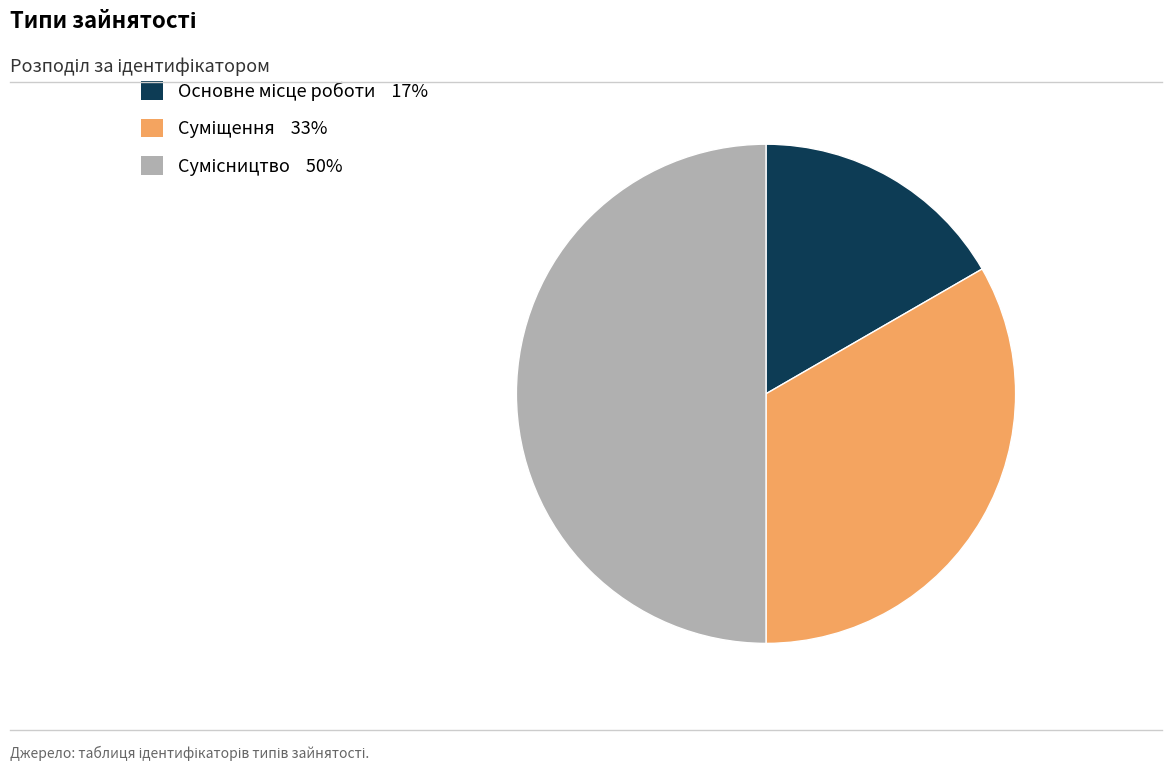

How many slices are in this pie chart?

3